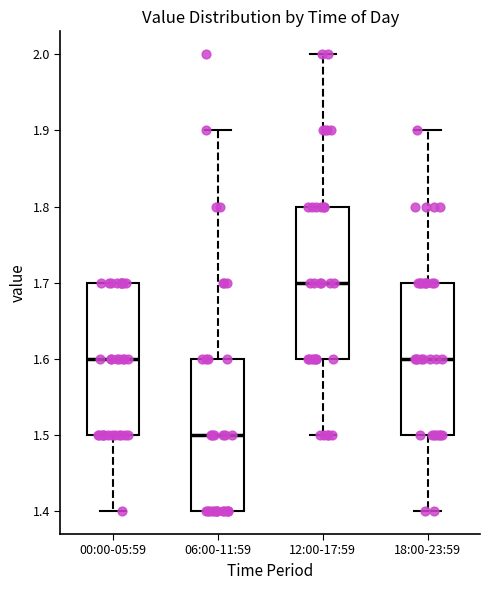

Where does the lower whisker of the box for 00:00-05:59 end on the y-axis? The values are not printed on the chart, so give them approximately, as read against the axis.

1.4